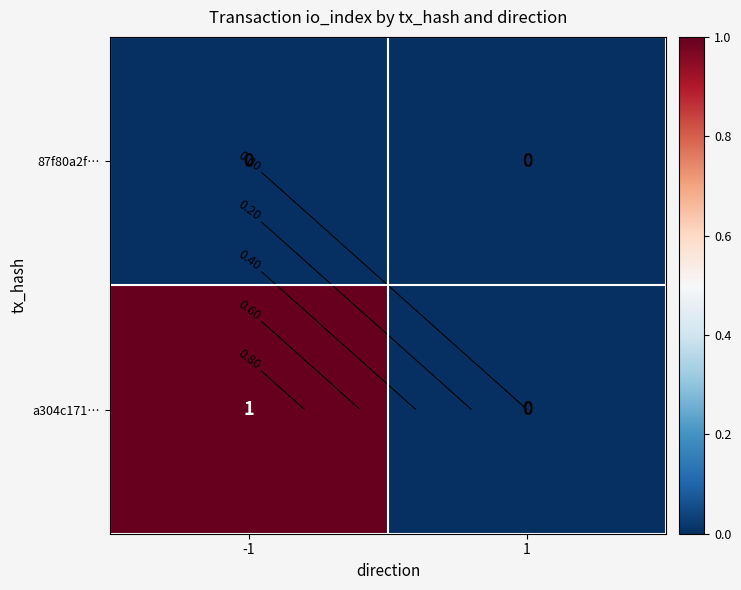

True or false: a304c171… has a value of 1 at -1.

False